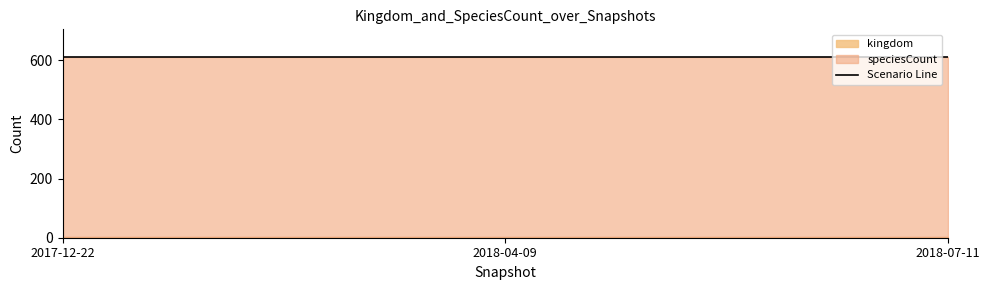

What position from the left is 2018-07-11?

3